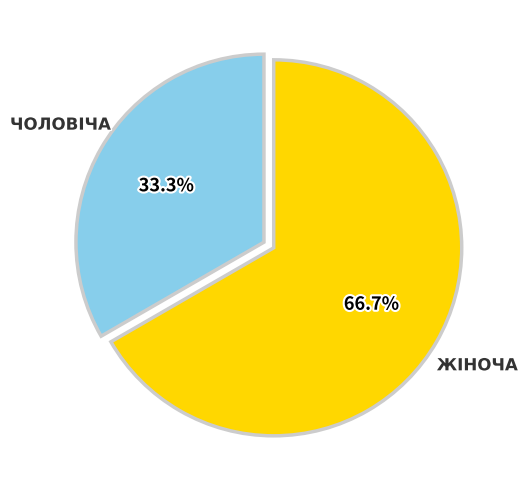

Does any single category account for the majority?

Yes